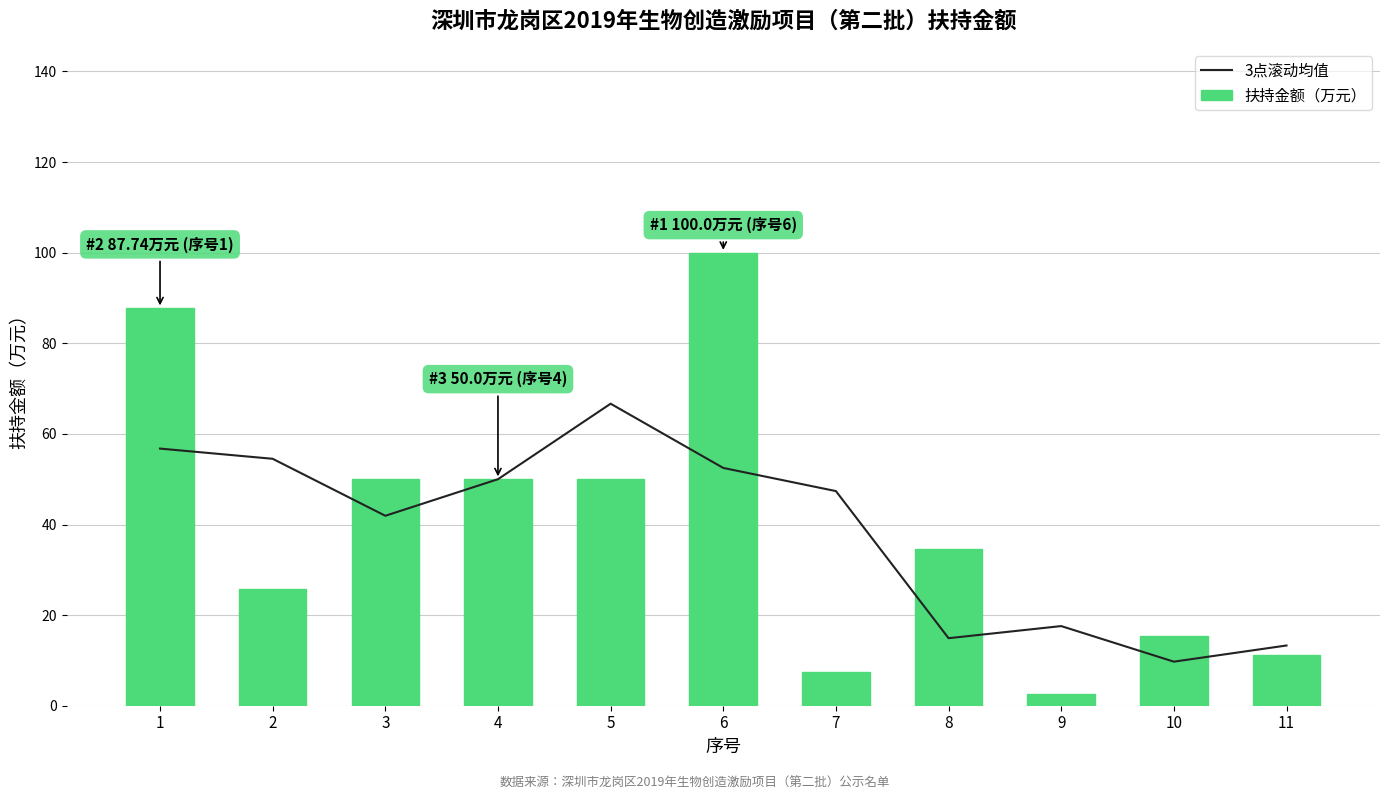

Which category has the lowest value in the 3点滚动均值 series?

10